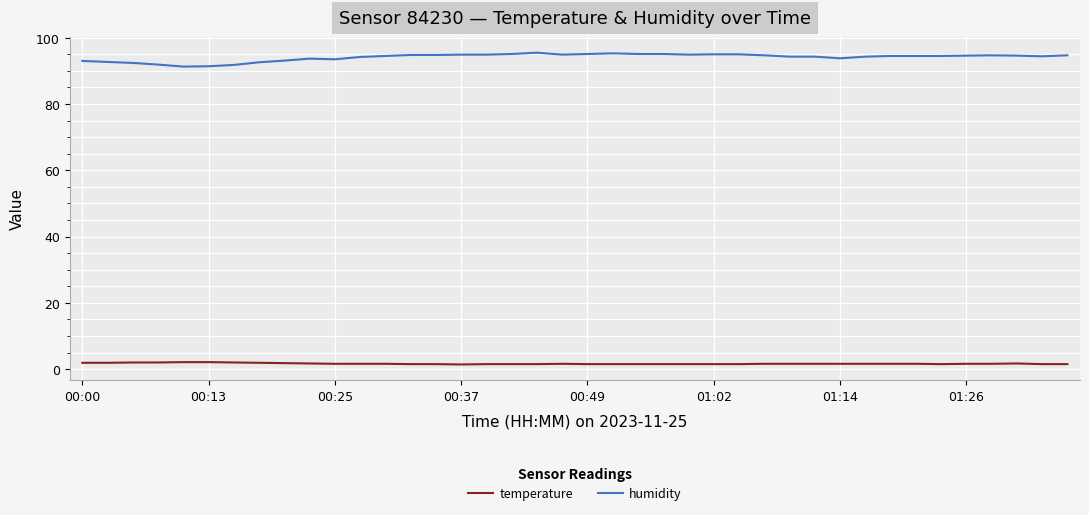

What is the average value of the temperature series?

1.6